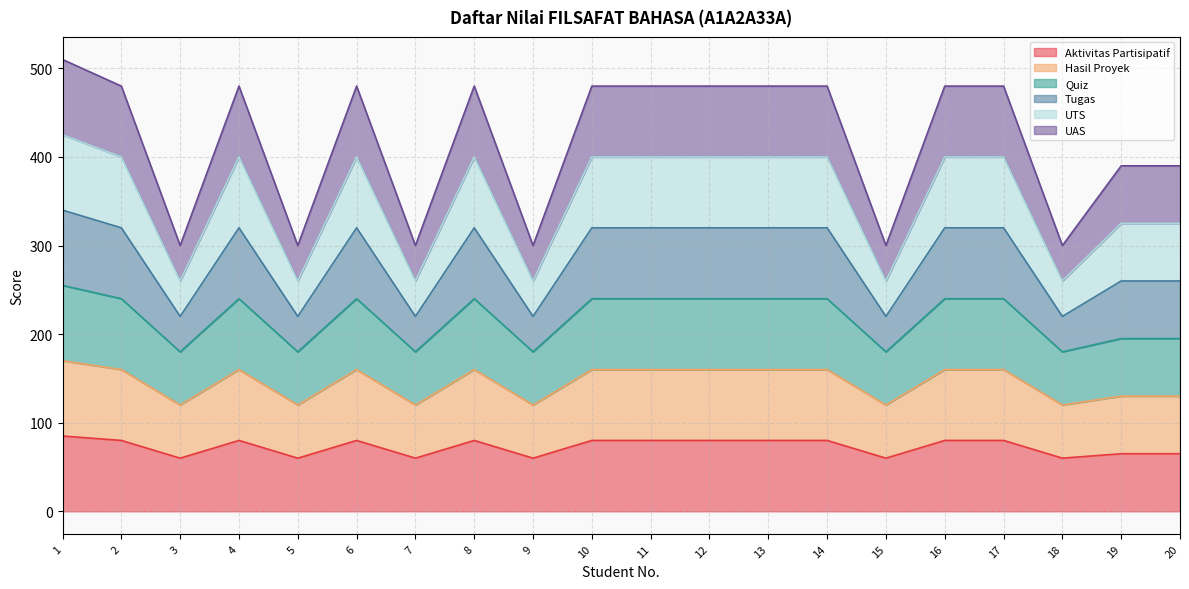

At which label does Aktivitas Partisipatif reach its minimum?

3